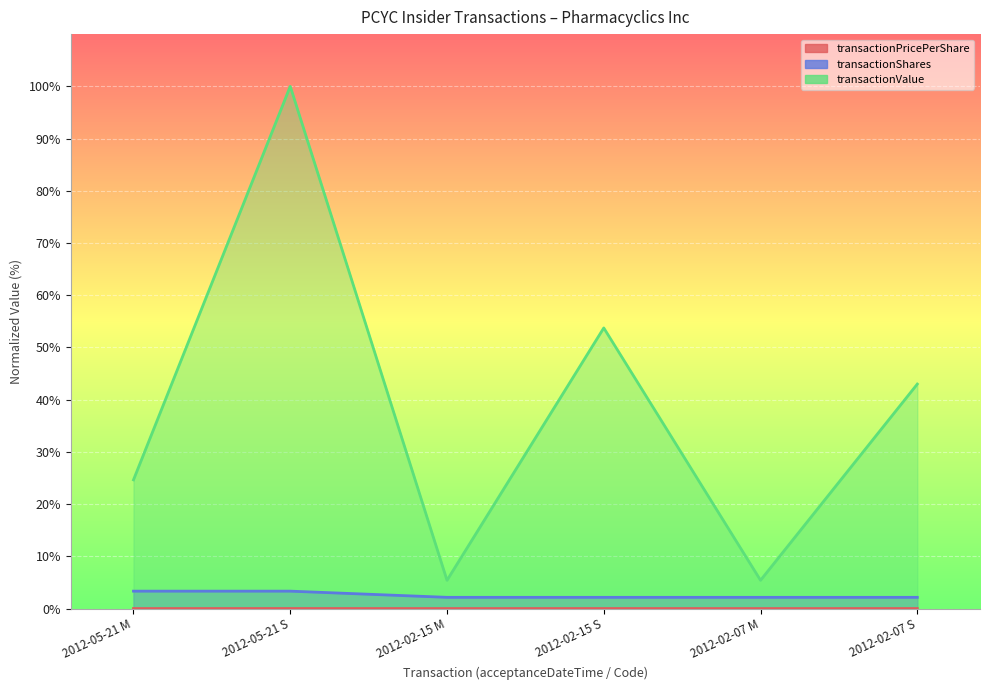

Does the chart display data point markers on the line(s)?

No